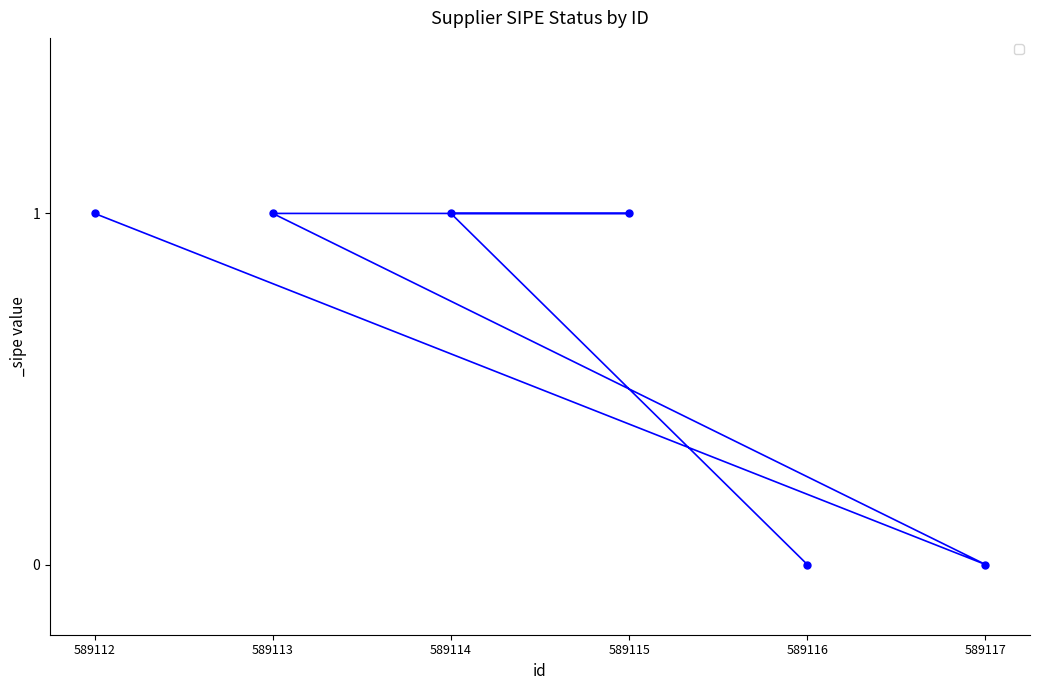

How many data points does each series have?

6